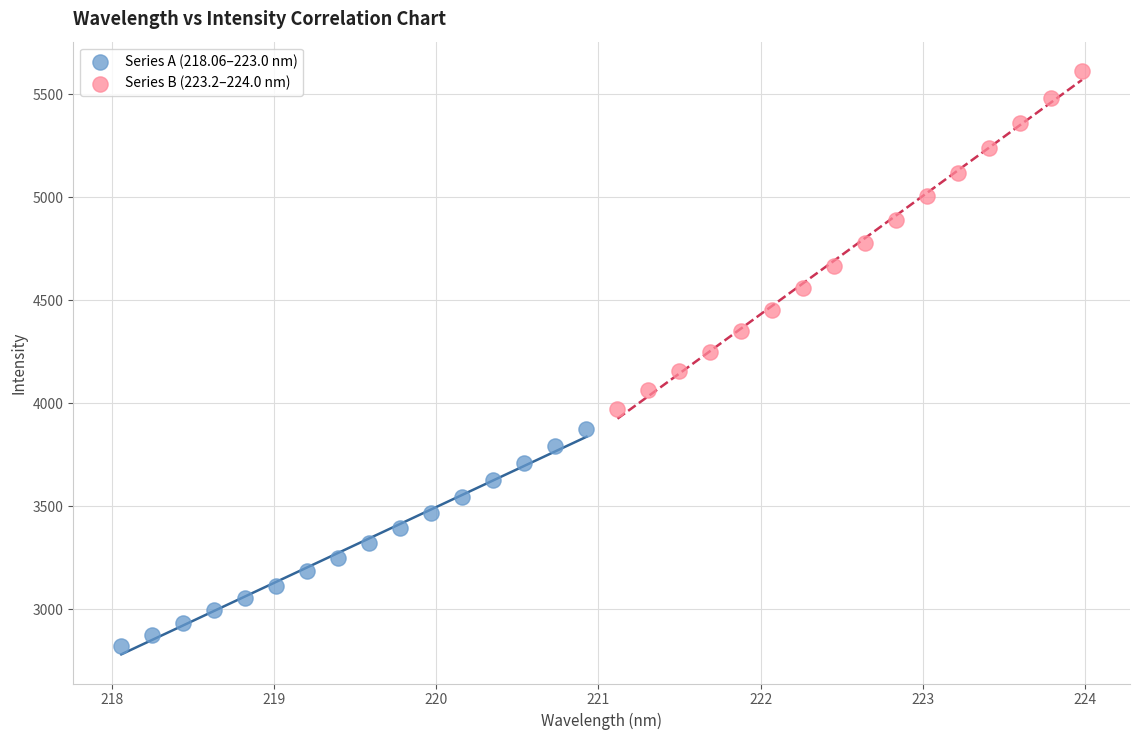

Which series has the widest spread of Y values?

Series B (223.2–224.0 nm)